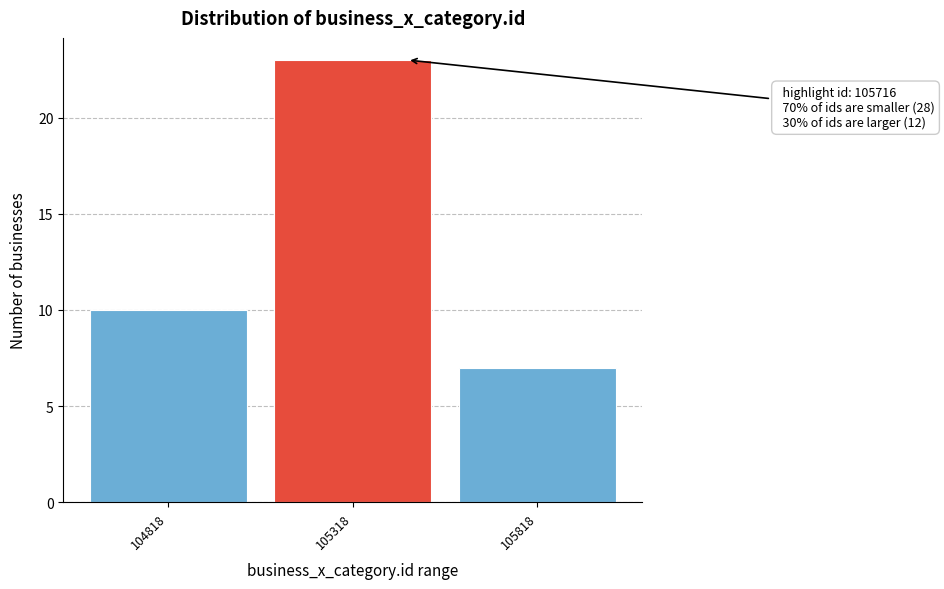

Reading left to right, extract all data points from this chart.

104818=10	105318=23	105818=7